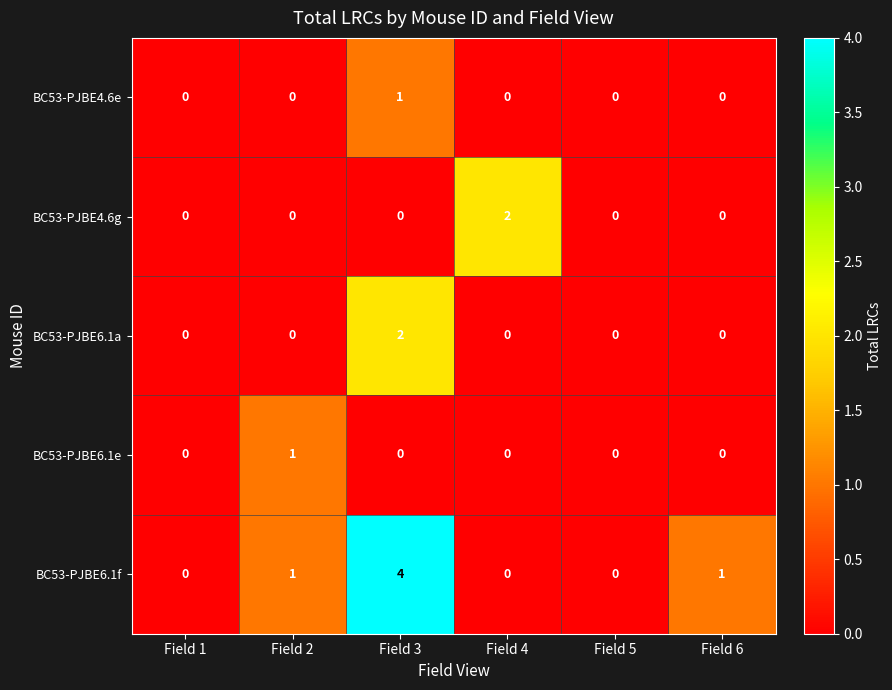

Reading right to left, extract all data points from this chart.

BC53-PJBE4.6e: Field 6=0	Field 5=0	Field 4=0	Field 3=1	Field 2=0	Field 1=0
BC53-PJBE4.6g: Field 6=0	Field 5=0	Field 4=2	Field 3=0	Field 2=0	Field 1=0
BC53-PJBE6.1a: Field 6=0	Field 5=0	Field 4=0	Field 3=2	Field 2=0	Field 1=0
BC53-PJBE6.1e: Field 6=0	Field 5=0	Field 4=0	Field 3=0	Field 2=1	Field 1=0
BC53-PJBE6.1f: Field 6=1	Field 5=0	Field 4=0	Field 3=4	Field 2=1	Field 1=0